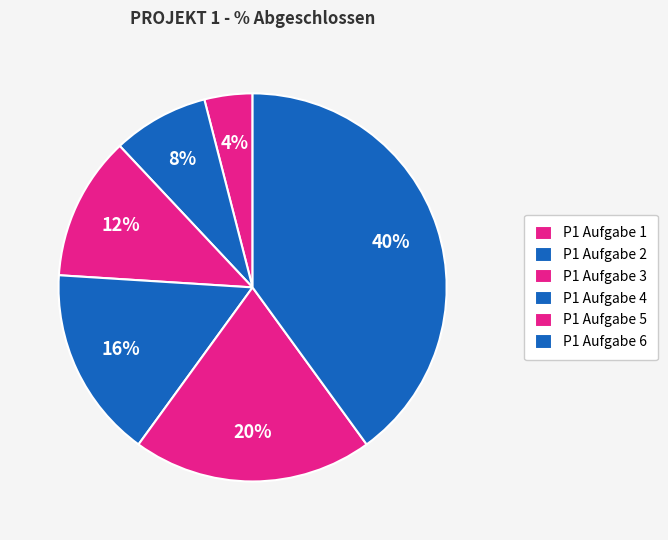

How many slices are in this pie chart?

6